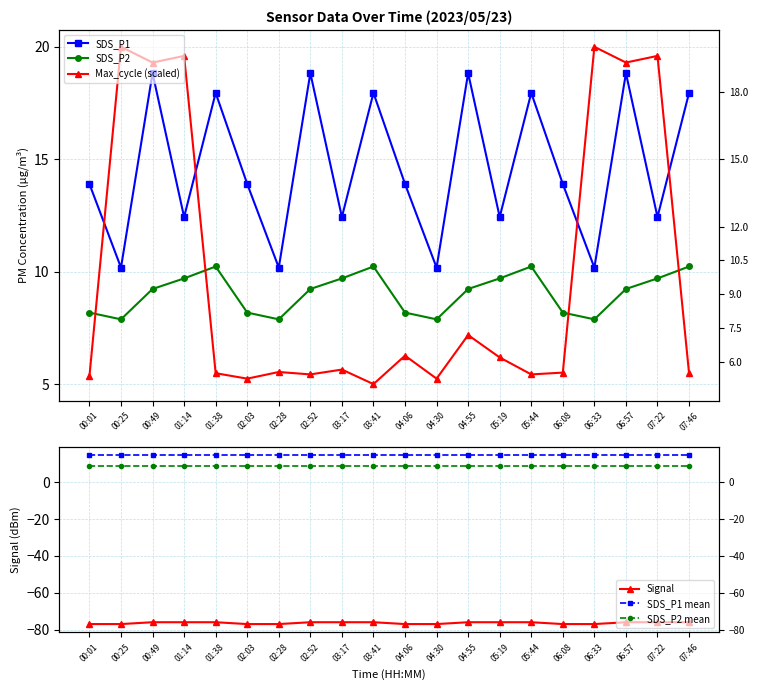

What is the average value of the SDS_P1 series?

14.7